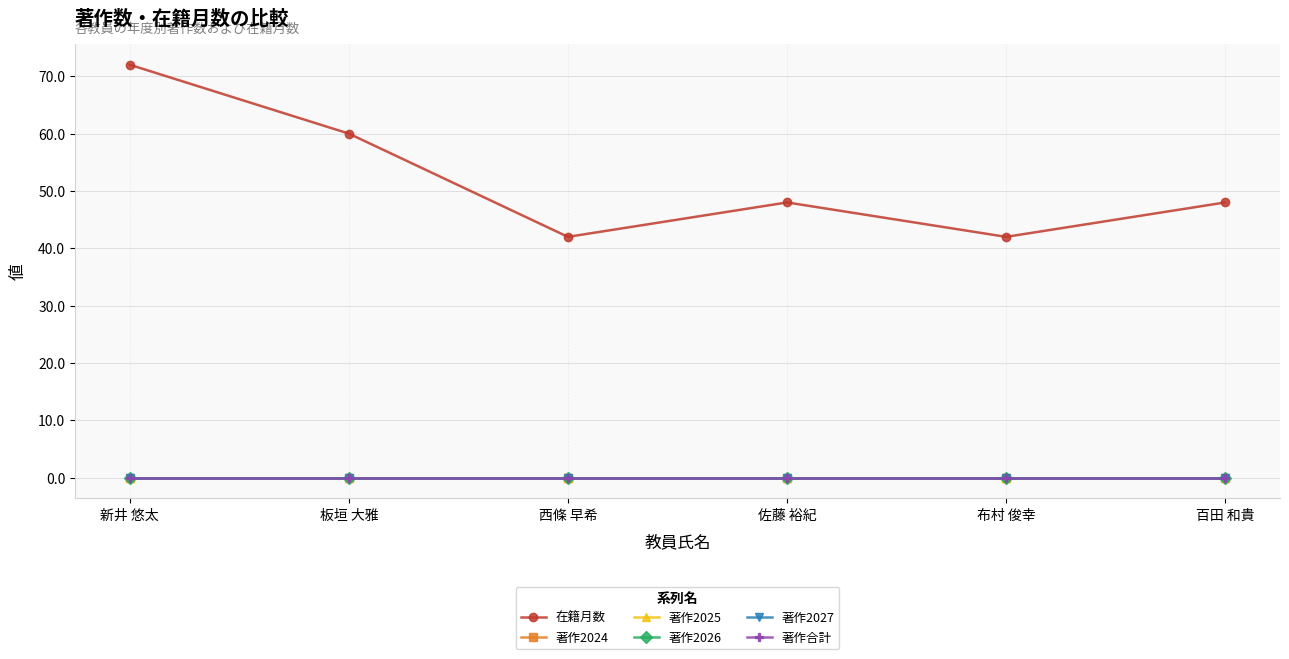

What is the label of the 2nd point from the right?

布村 俊幸